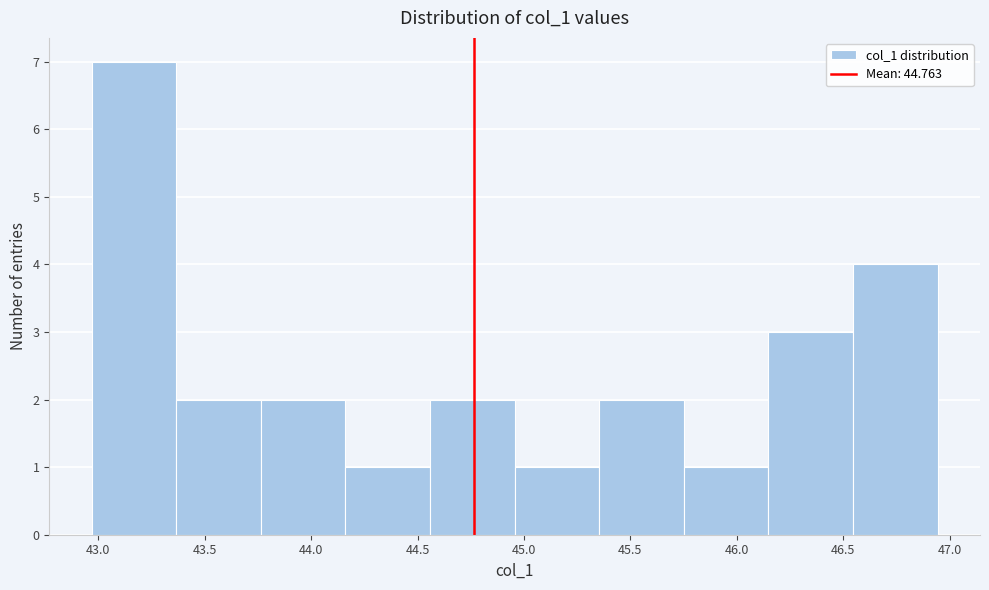

Reading left to right, transcribe this chart: for each bar, give the range it covers on the x-axis and its height. Neither the bar edges nor the heights are printed on the chart, so give them approximately, as read against the axes.

42.95 to 43.35: 7
43.35 to 43.75: 2
43.75 to 44.15: 2
44.15 to 44.55: 1
44.55 to 44.95: 2
44.95 to 45.35: 1
45.35 to 45.75: 2
45.75 to 46.15: 1
46.15 to 46.55: 3
46.55 to 46.95: 4